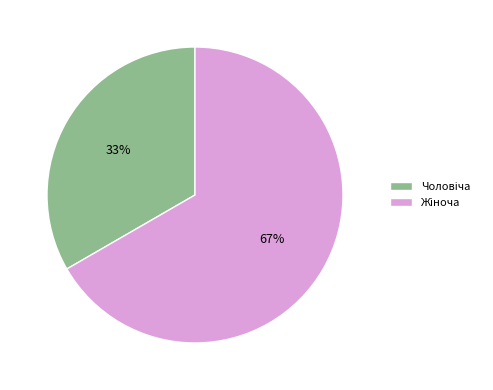

Does any single category account for the majority?

Yes